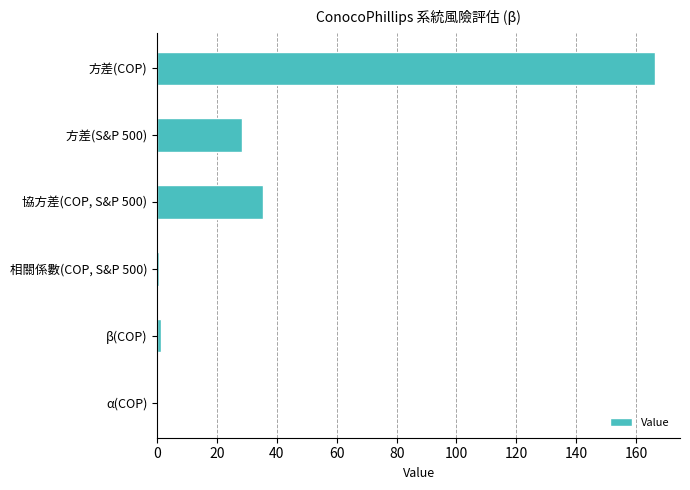

Does the chart contain stacked bars?

No